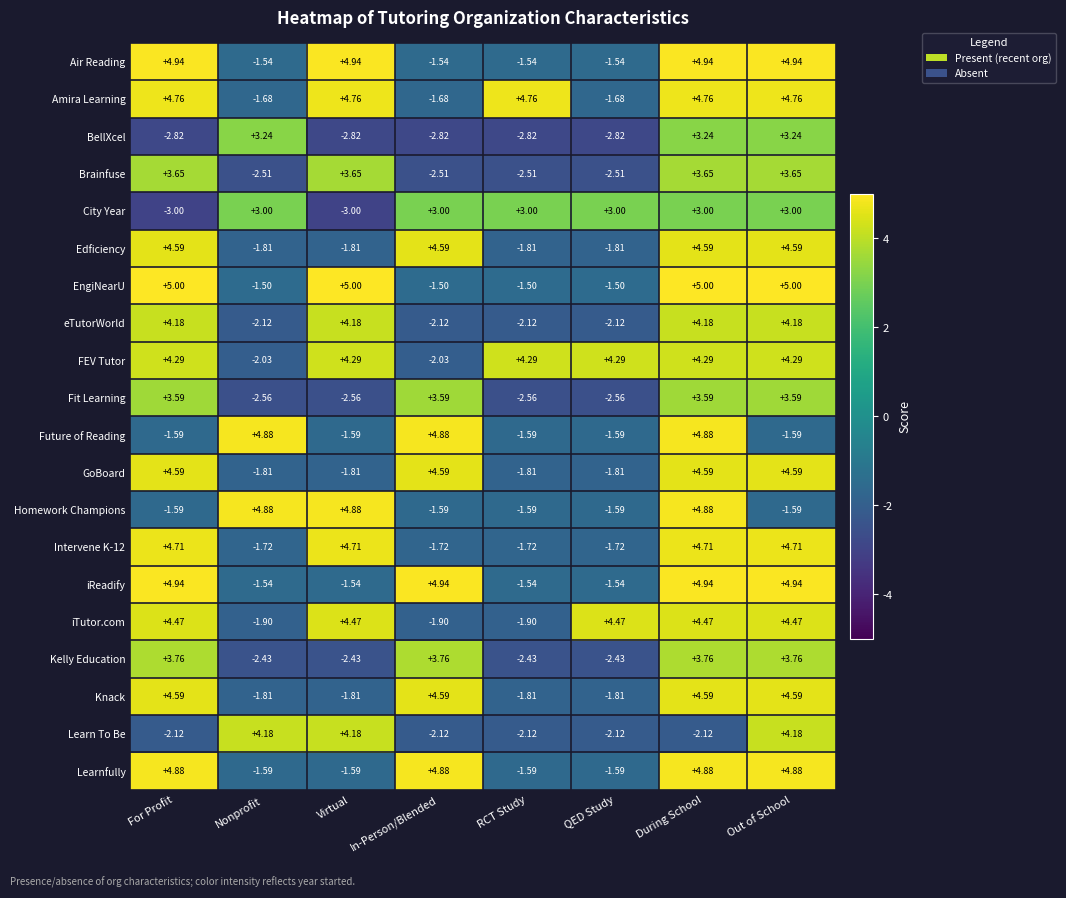

Which series changed the most between Virtual and During School?

iReadify